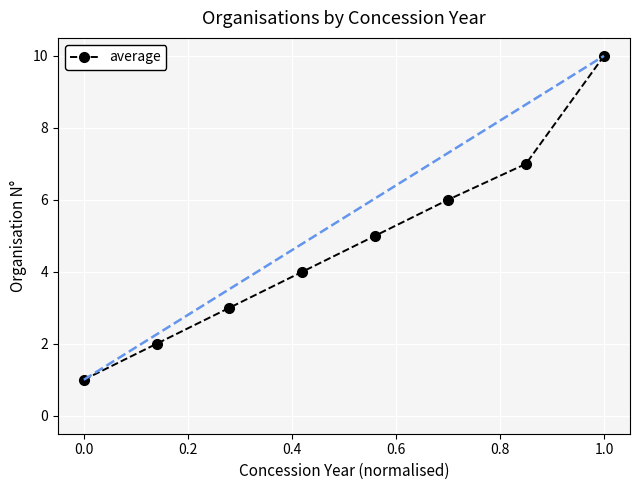

Count the values in the range 3 to 7.

5